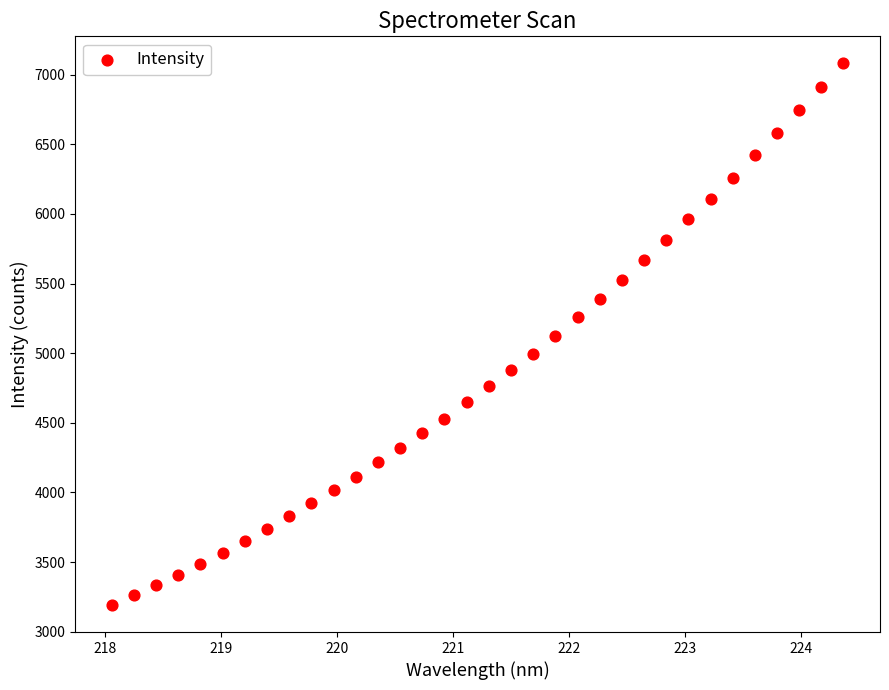

What is the range of Y values (max minus min)?

3887.3